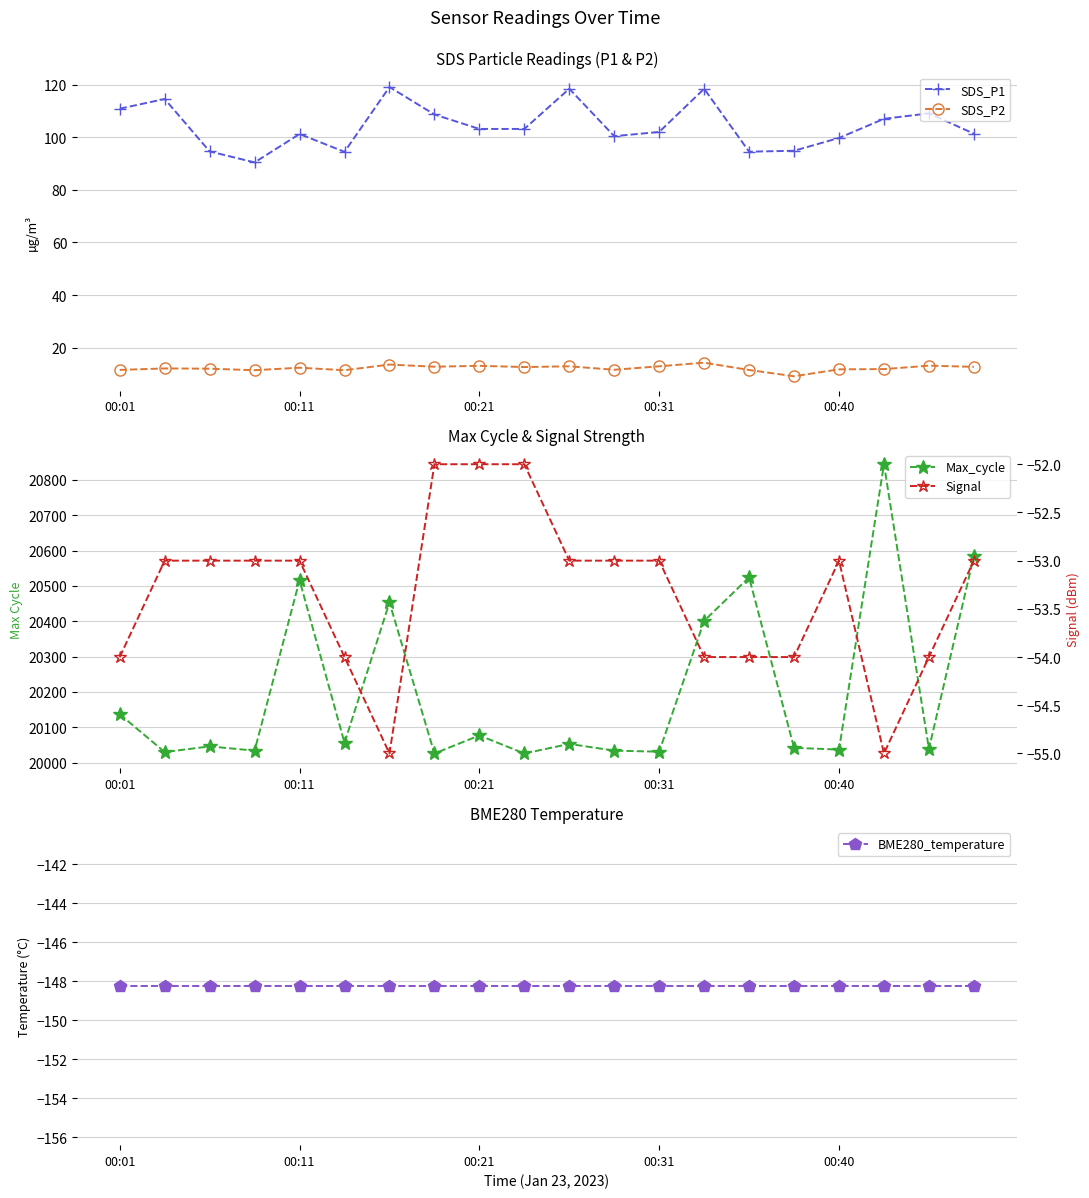

How many interior local peaks does the SDS_P1 series have?

6